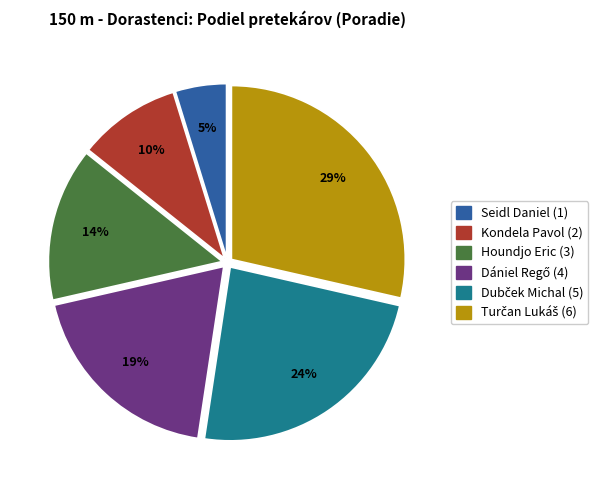

How many slices are in this pie chart?

6